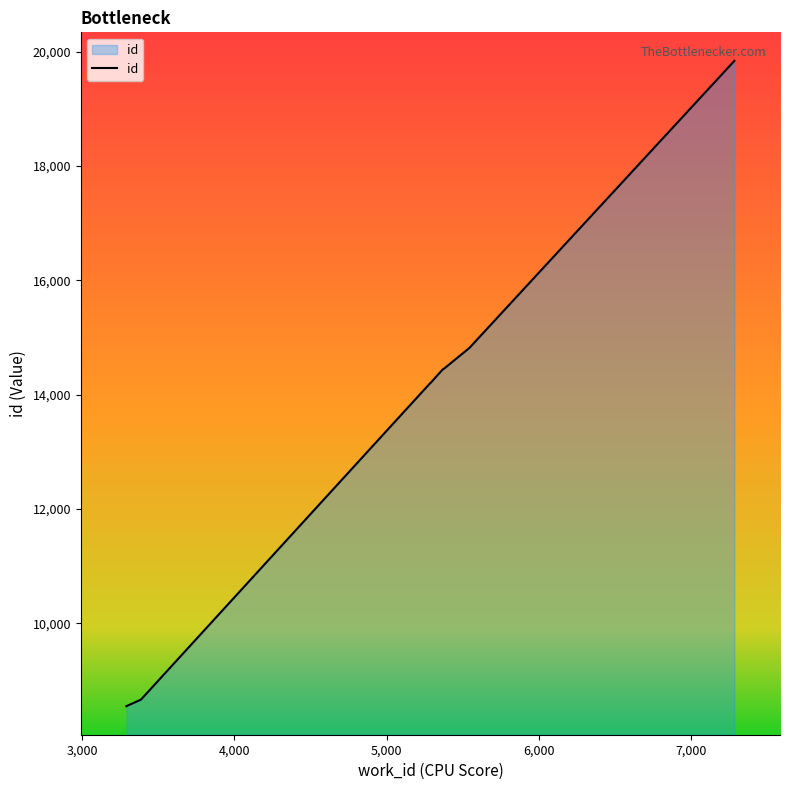

What is the difference between the maximum and minimum values?

11286